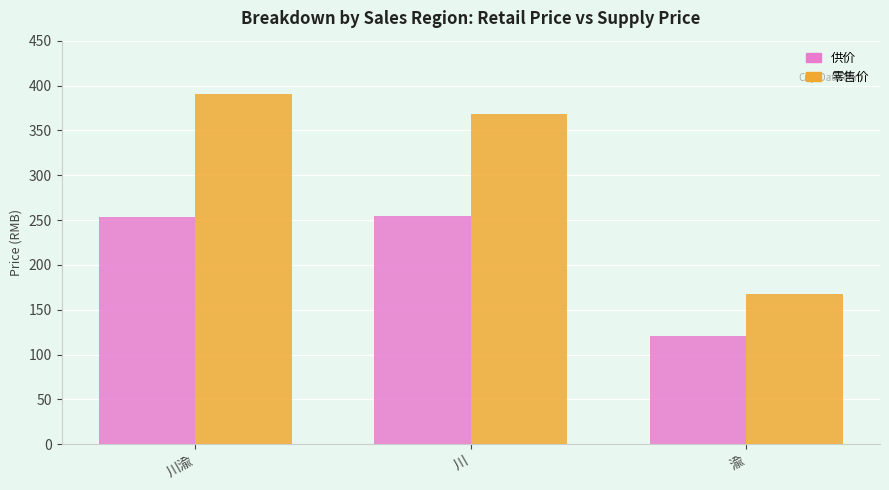

Rank the series at 川渝 from lowest to highest value.

供价, 零售价